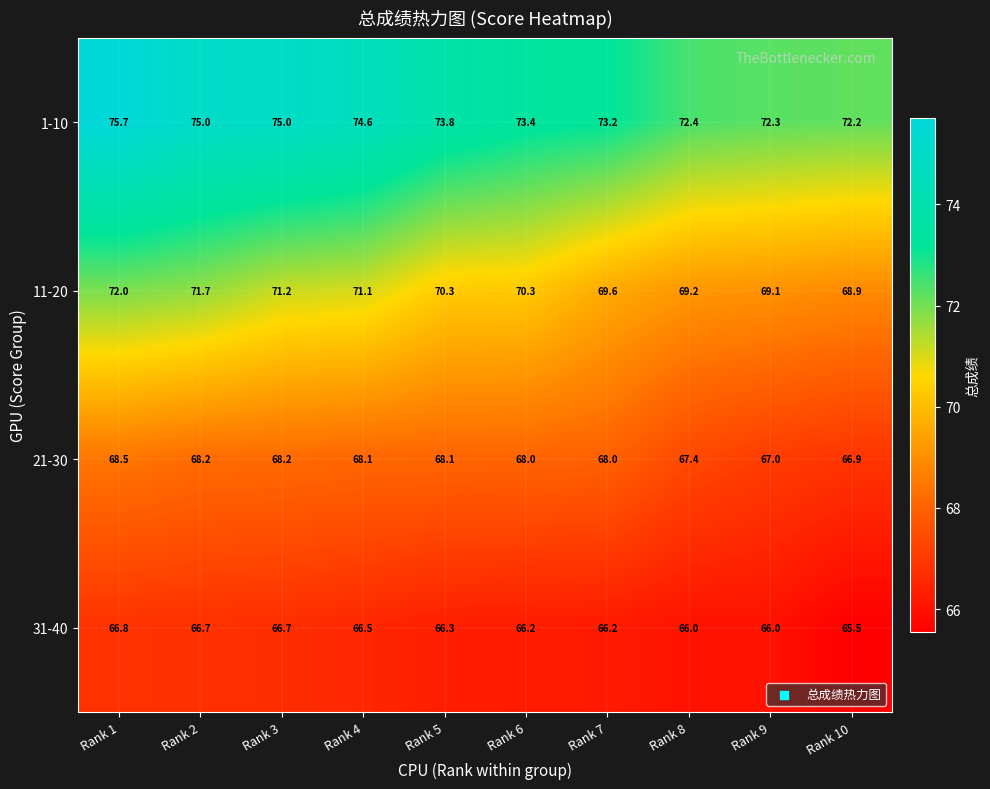

Is it true that 31-40 equals 24.0 at Rank 8?

False